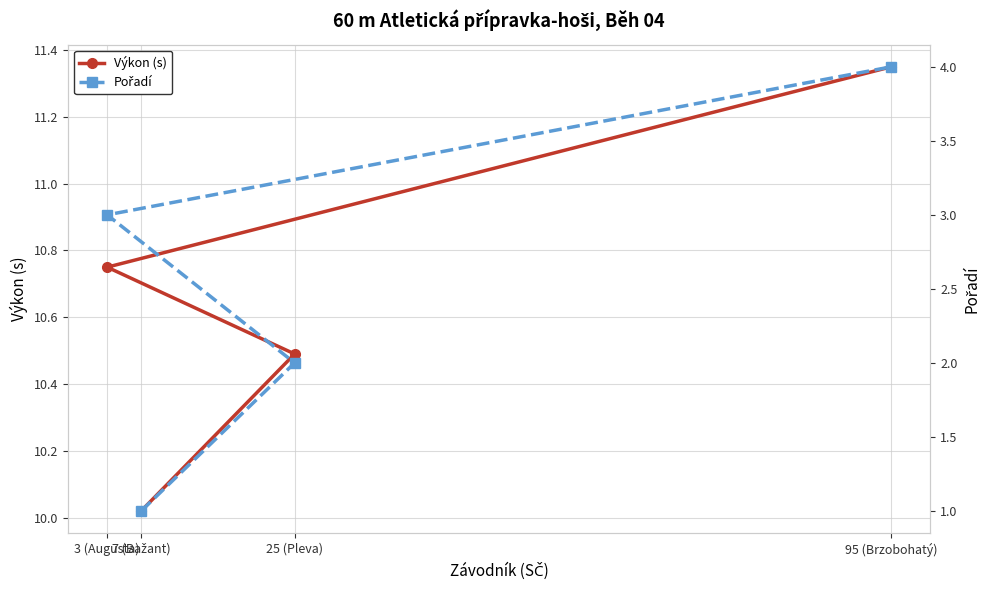

True or false: Pořadí has more than 0 points higher than both neighbors.

False